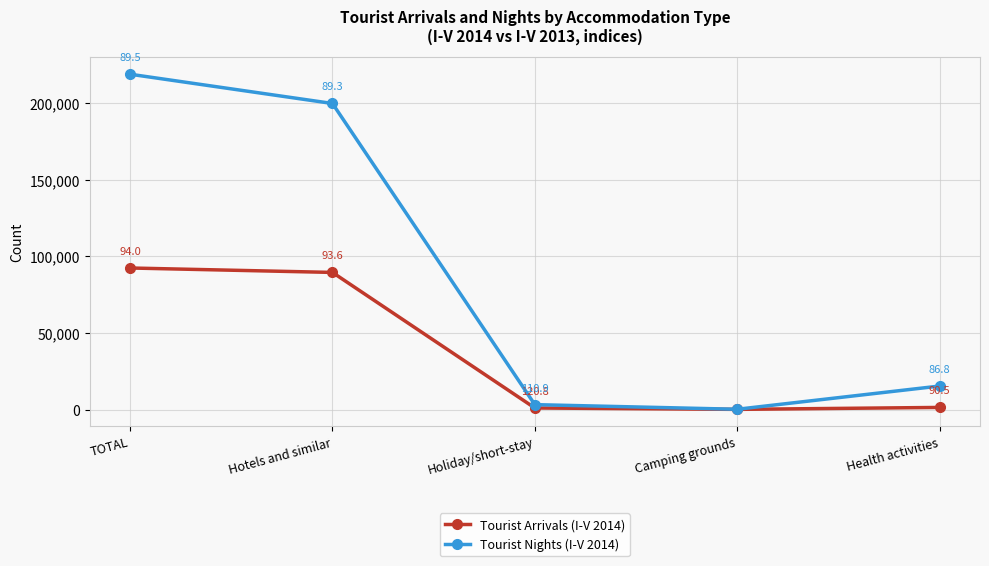

True or false: Tourist Arrivals (I-V 2014) and Tourist Nights (I-V 2014) cross at least once.

False